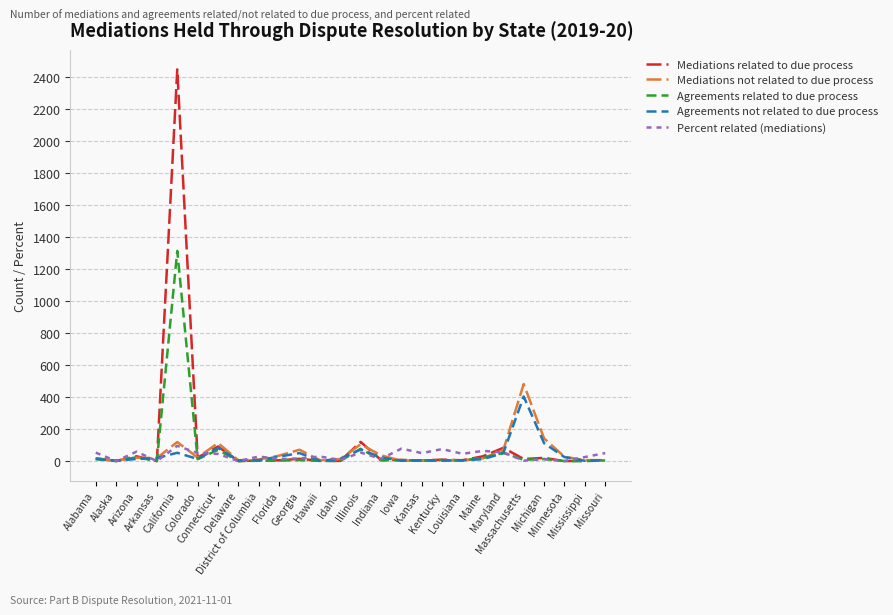

Which series has the widest spread of values?

Mediations related to due process